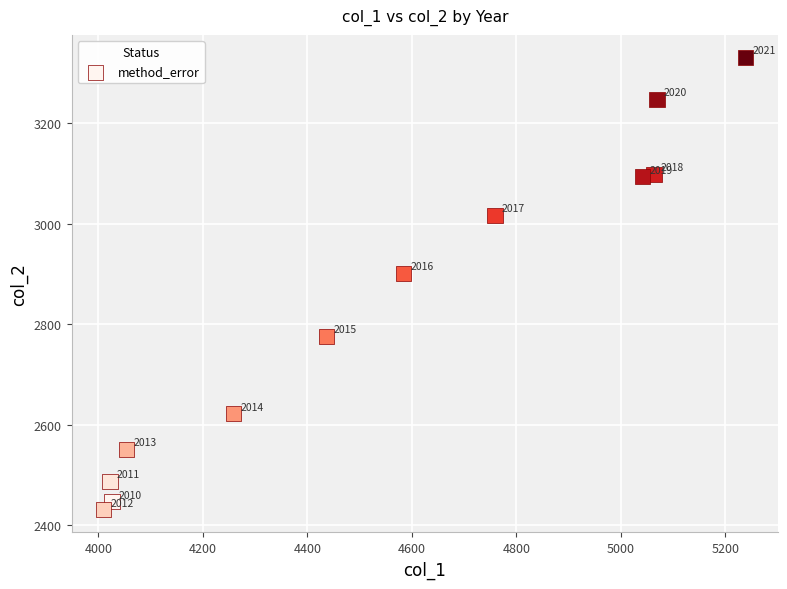

What Y value in the scatter plot is closest to 2880?

2901